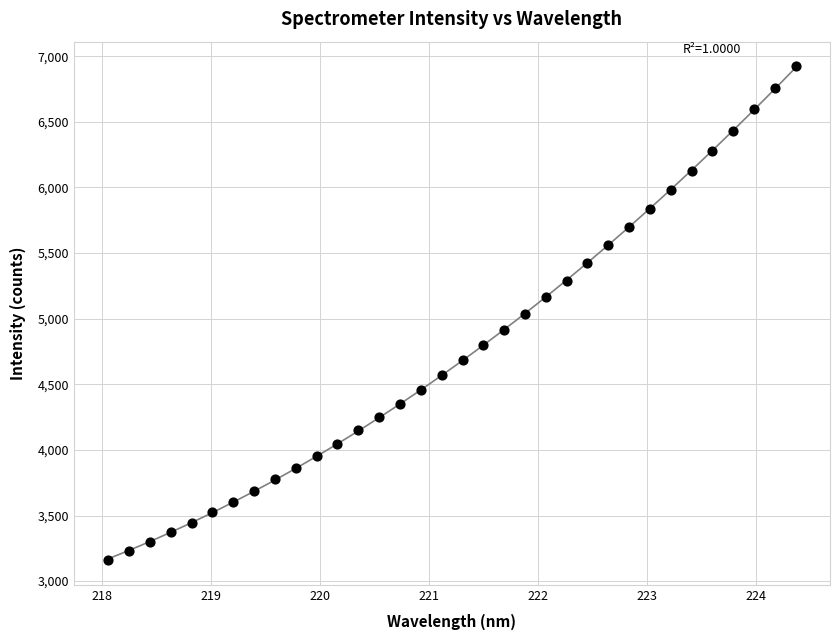

What is the range of X values (max minus min)?

6.3